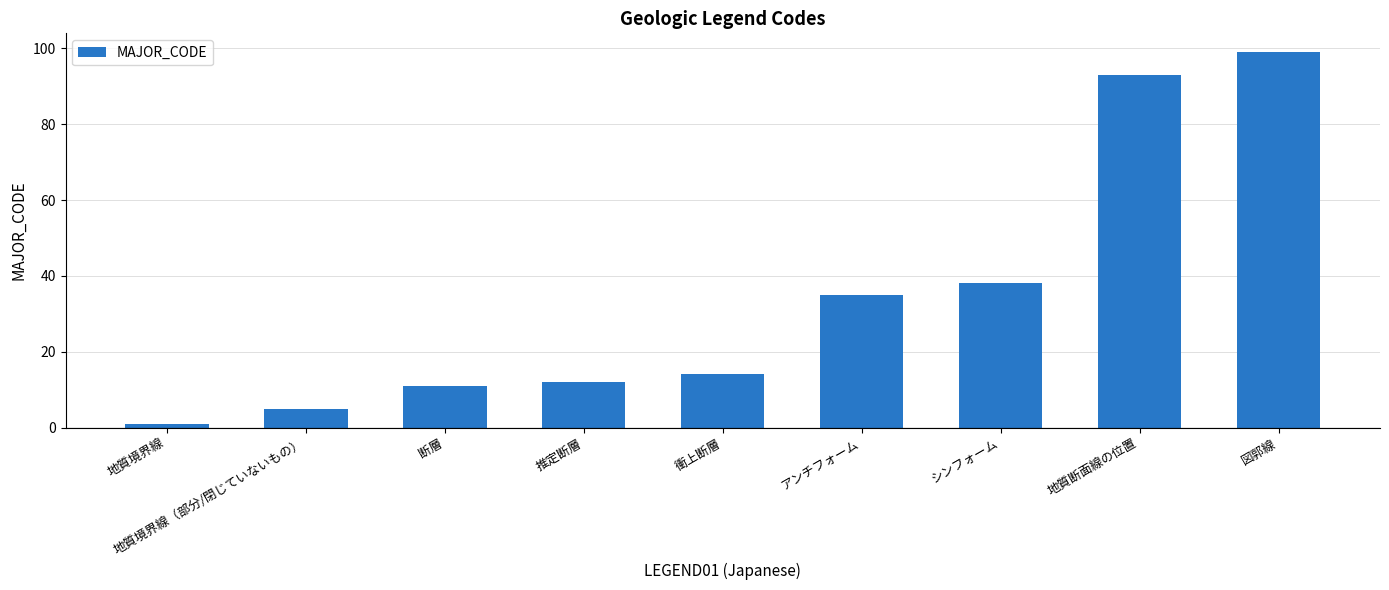

Is it true that the value at 地質断面線の位置 is 124?

False